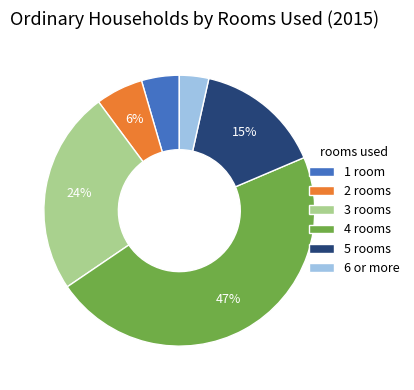

Rank the categories by value from lowest to highest.

6 or more, 1 room, 2 rooms, 5 rooms, 3 rooms, 4 rooms